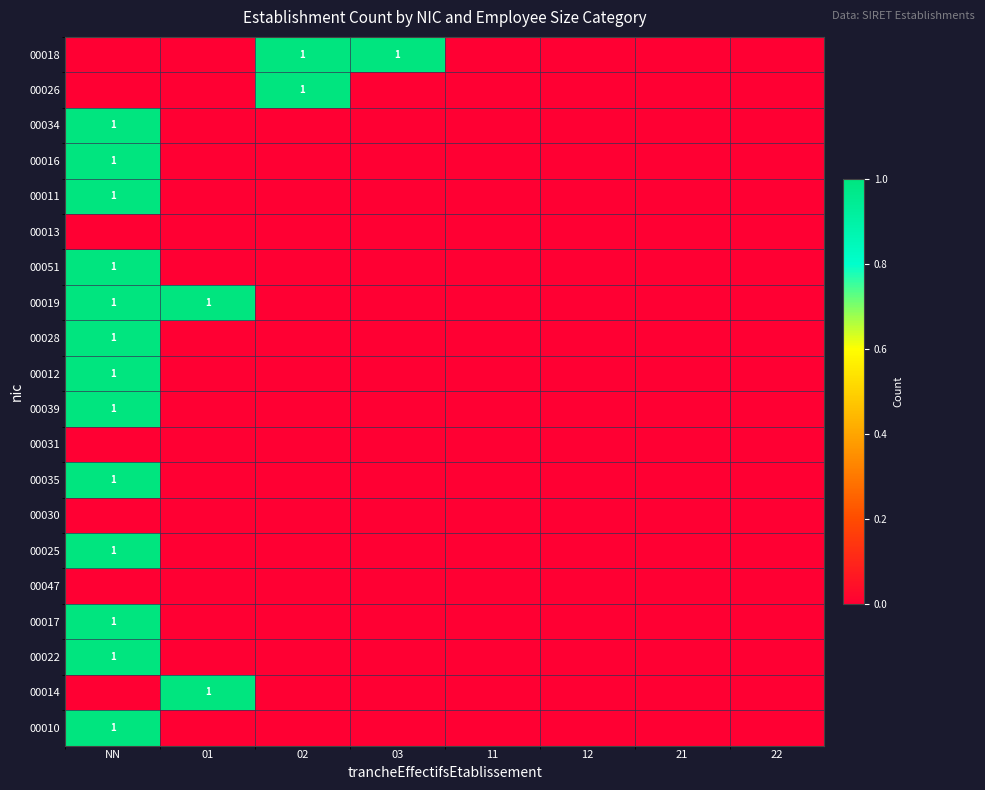

At which category is the sum across all series the highest?

NN